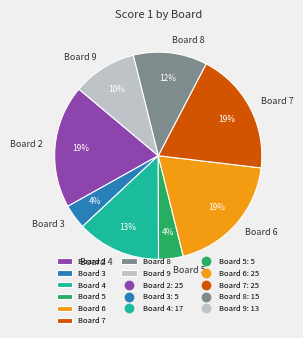

Count the number of slices in the pie.

8